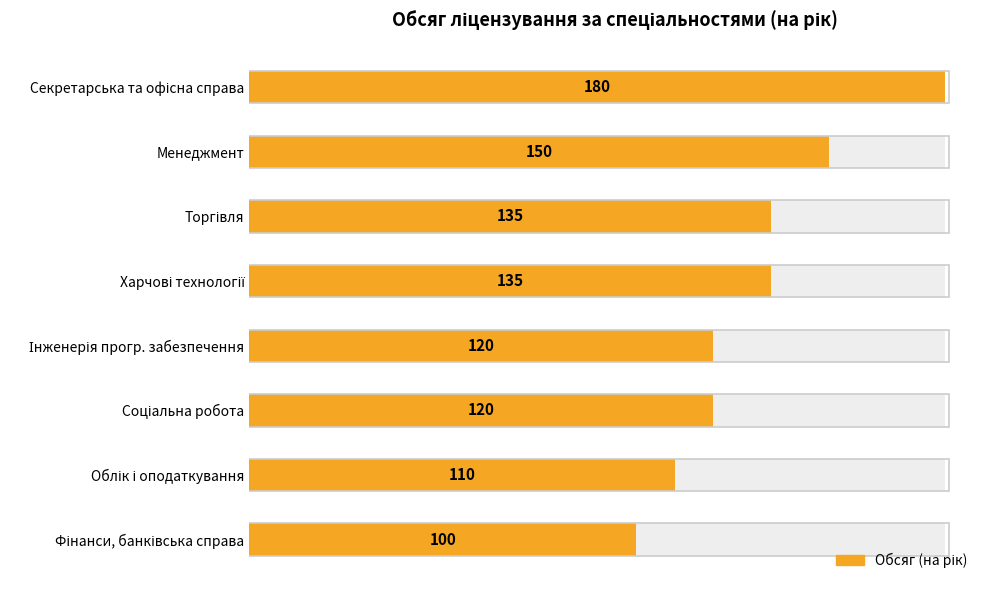

How many bars are there in total?

8